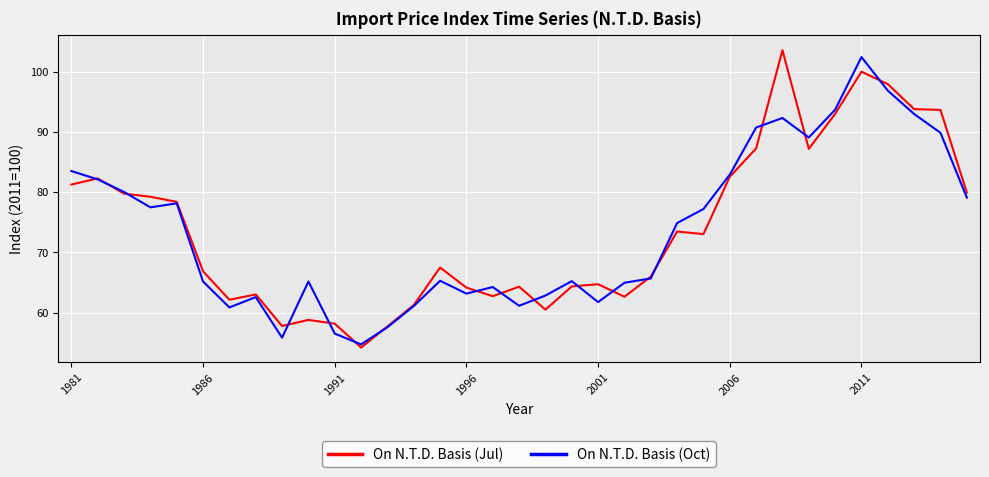

What is the highest value of the On N.T.D. Basis (Oct) series?

102.5